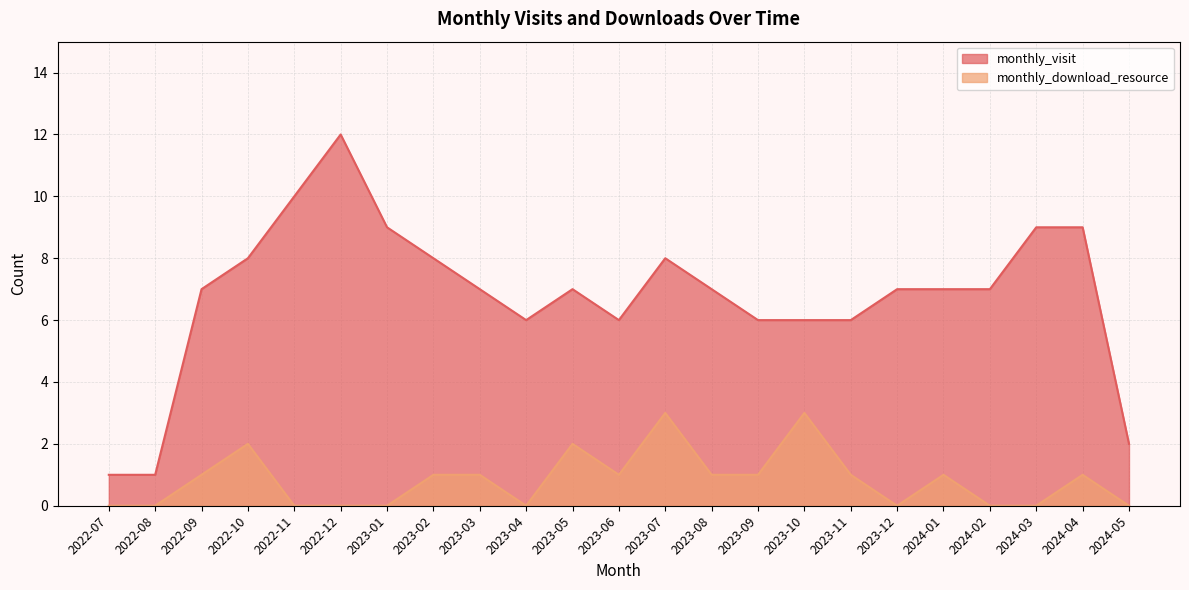

Which label corresponds to the largest value in the chart?

2022-12